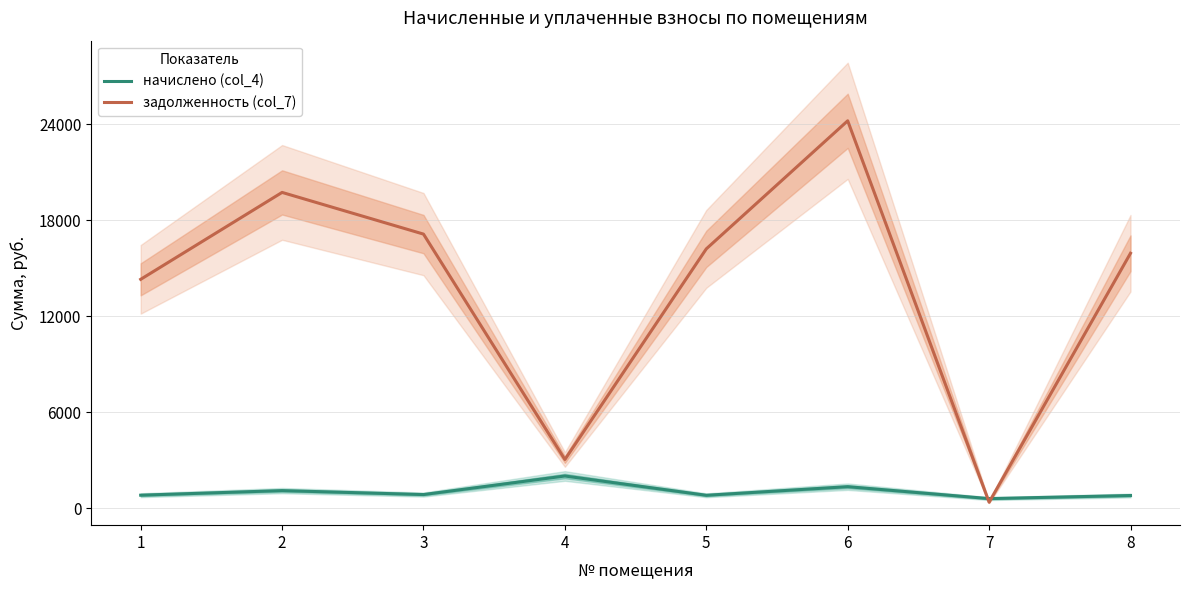

Where do задолженность (col_7) and начислено (col_4) first cross each other?

6 and 7